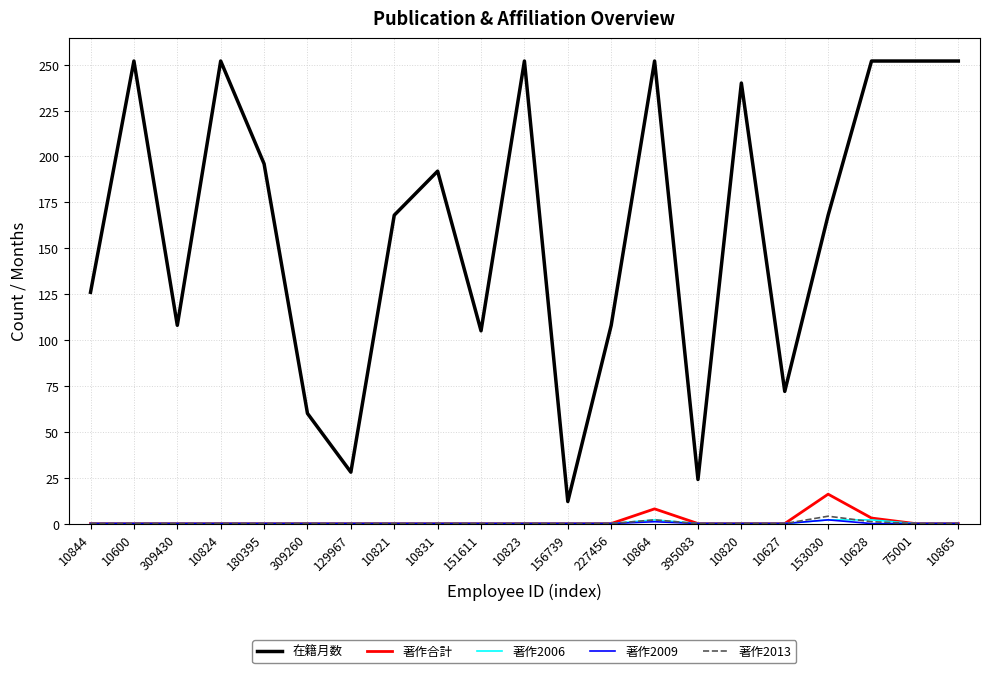

True or false: 著作2013 and 在籍月数 cross at least once.

False